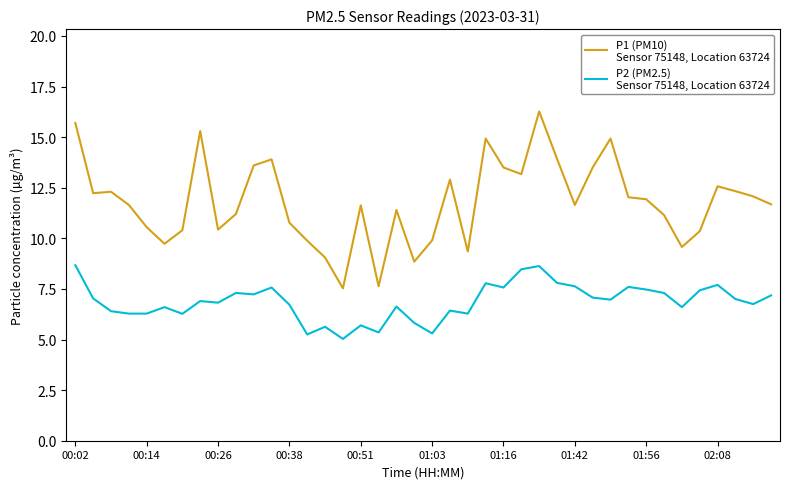

What is the greatest value displayed?

16.3